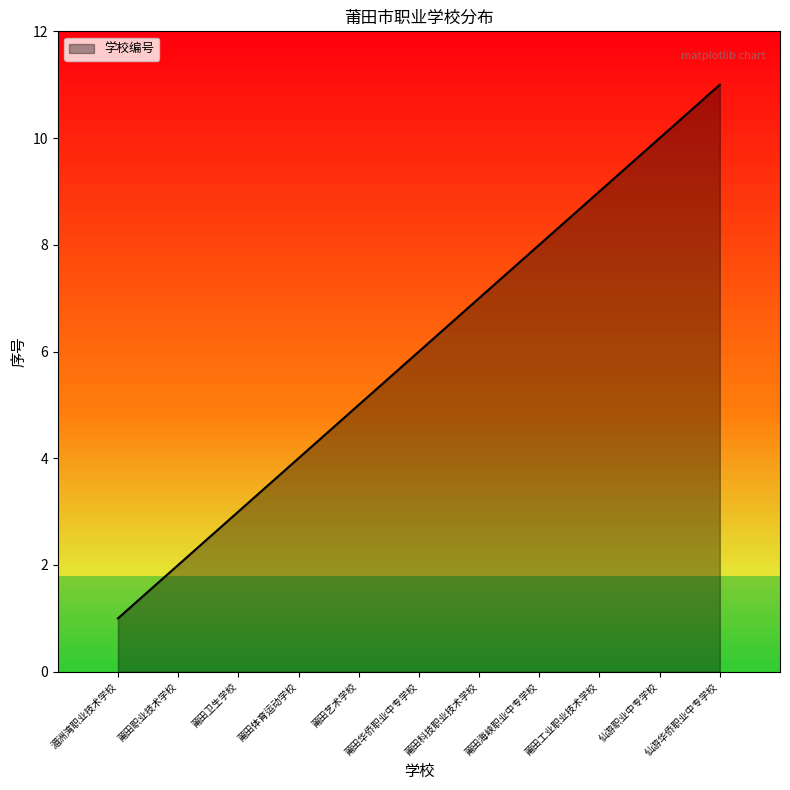

Where is the data nearest to the value 6?

莆田华侨职业中专学校